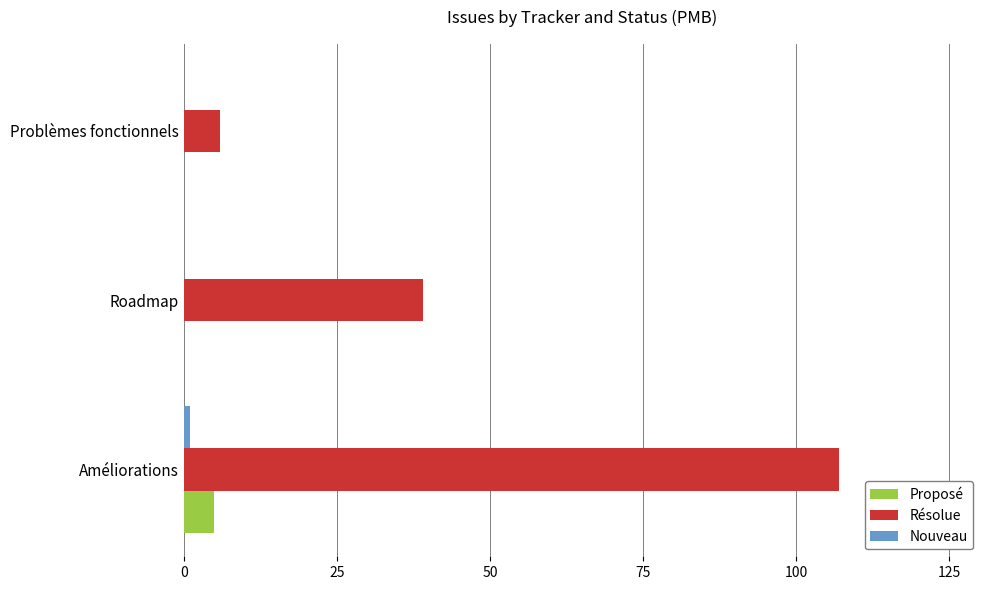

The value of Résolue at Roadmap is 22. True or false?

False